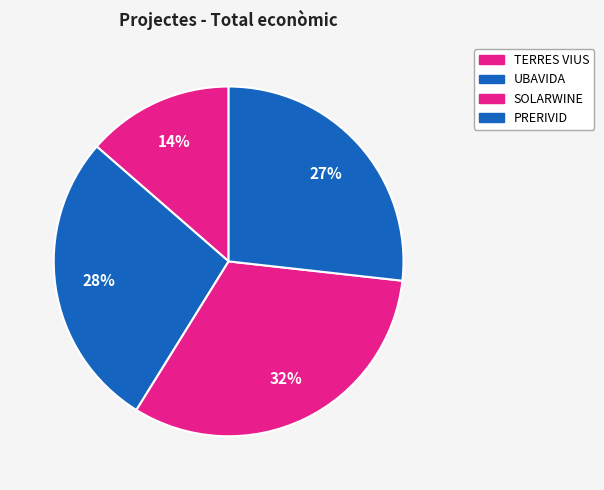

Rank the categories by value from lowest to highest.

TERRES VIUS, PRERIVID, UBAVIDA, SOLARWINE